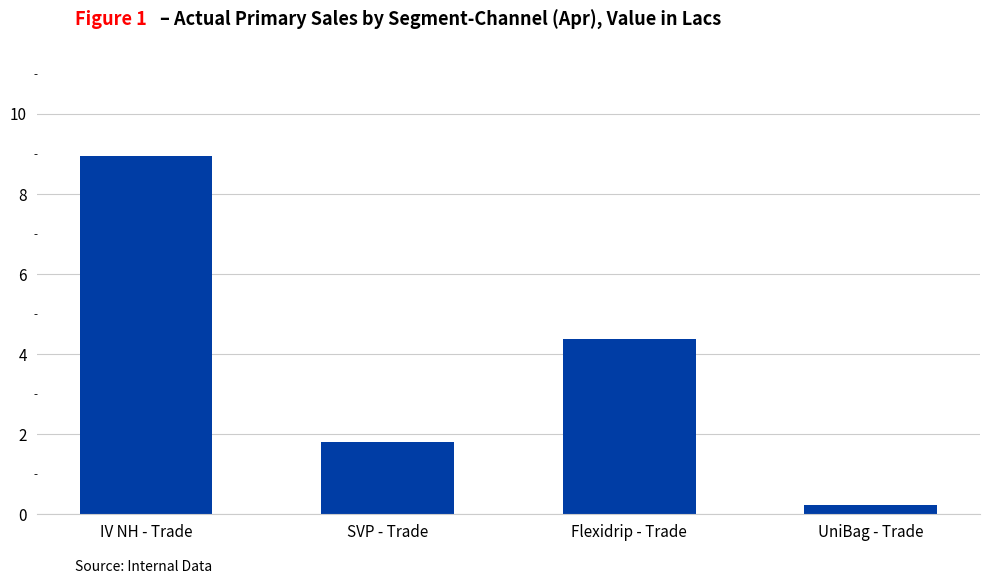

Which has a higher value, SVP - Trade or UniBag - Trade?

SVP - Trade